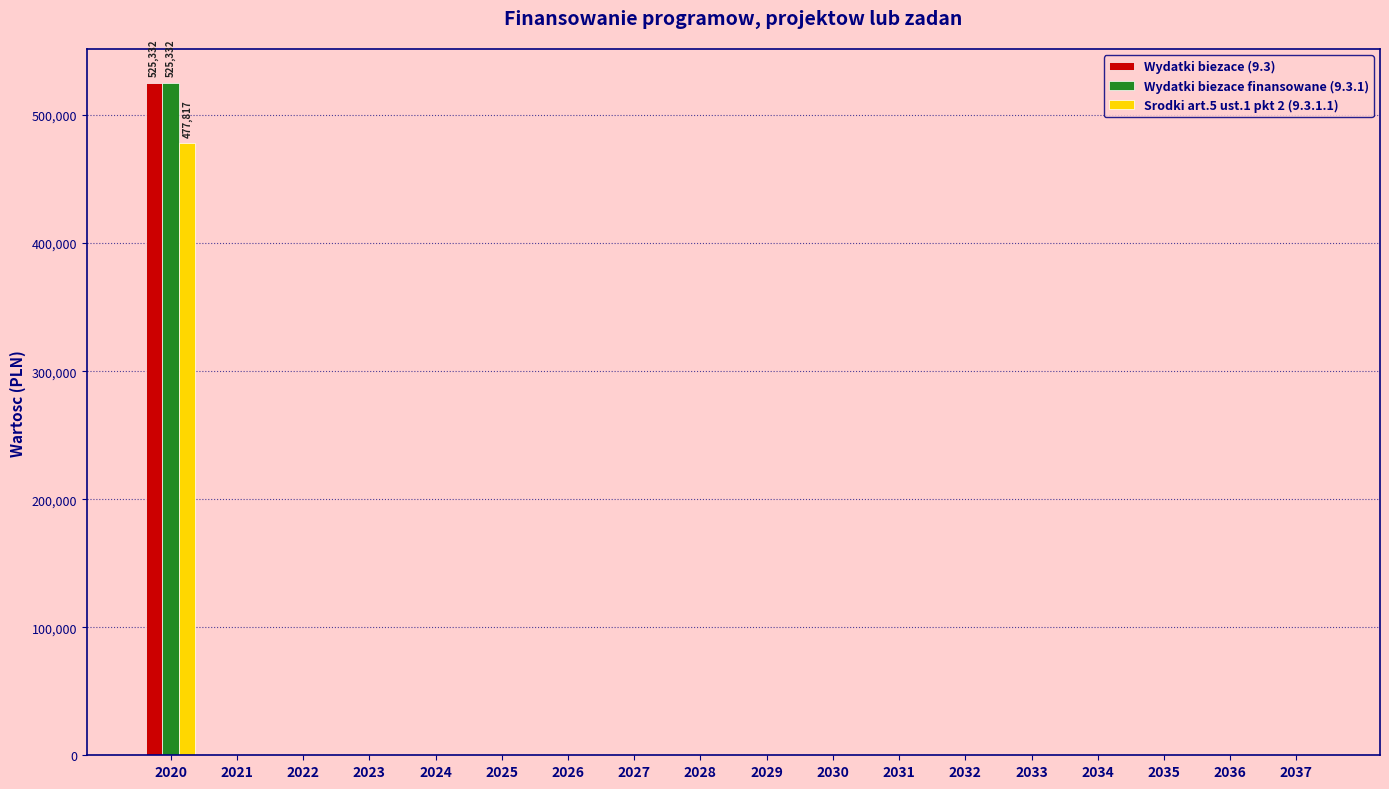

Reading left to right, transcribe all the data shown in this chart.

Wydatki biezace (9.3): 525332	0	0	0	0	0	0	0	0	0	0	0	0	0	0	0	0	0
Wydatki biezace finansowane (9.3.1): 525332	0	0	0	0	0	0	0	0	0	0	0	0	0	0	0	0	0
Srodki art.5 ust.1 pkt 2 (9.3.1.1): 477817	0	0	0	0	0	0	0	0	0	0	0	0	0	0	0	0	0